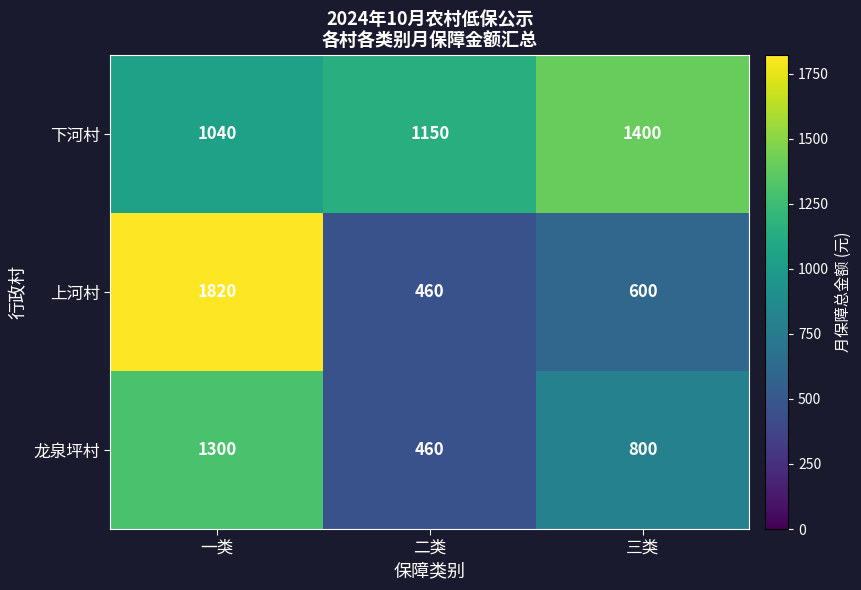

What is the average value of the 龙泉坪村 series?

853